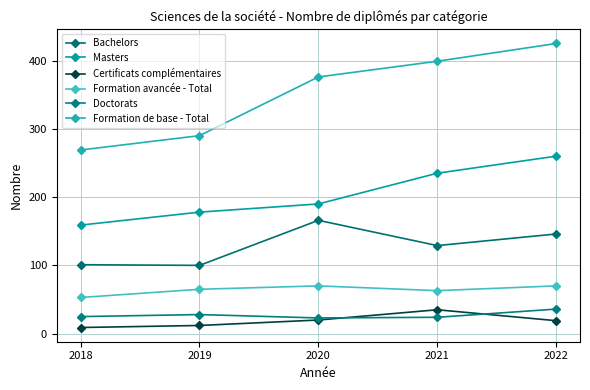

Between 2020 and 2021, which series saw the biggest shift?

Masters